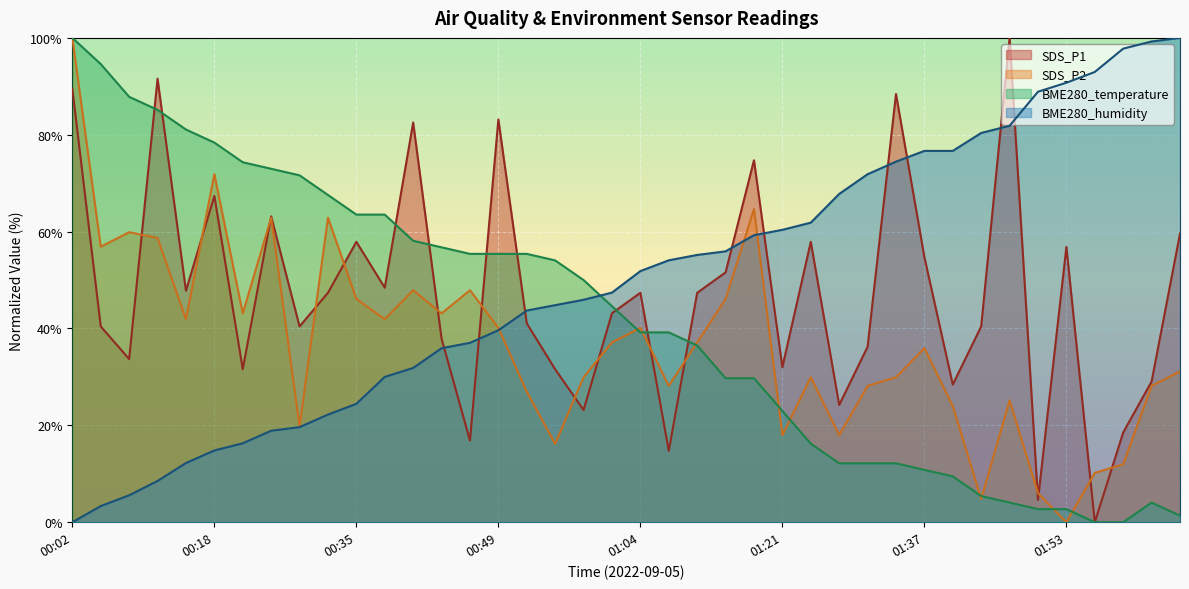

What is the average value of the BME280_temperature series?

41.5